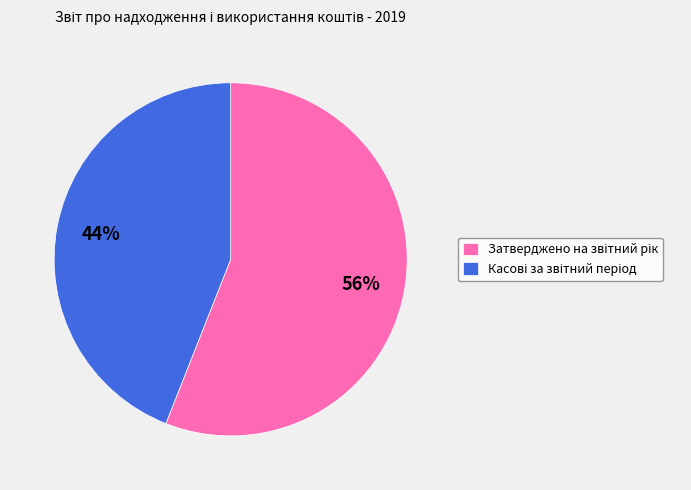

How many segments does this pie chart have?

2